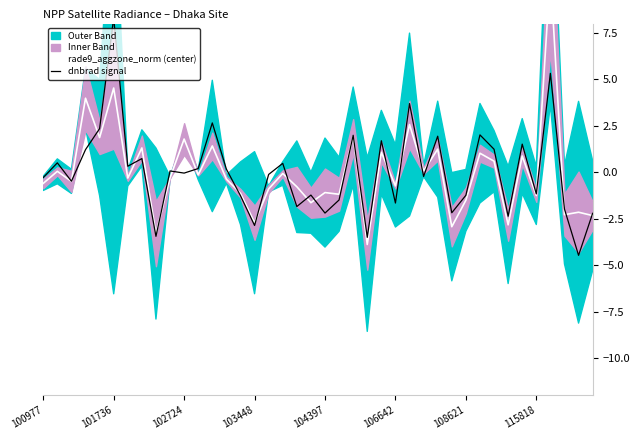

Which has a higher value, 115818 or 102724?

115818